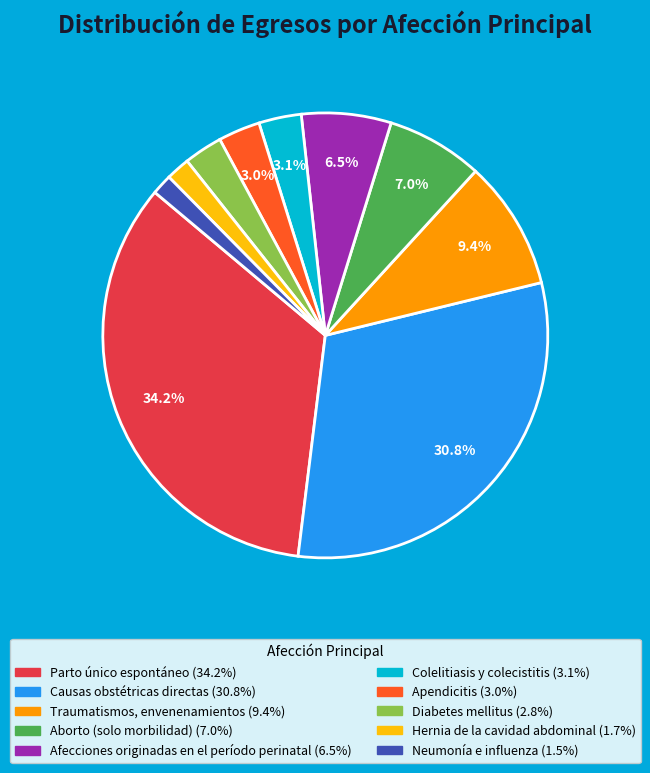

Which has a higher value, Causas obstétricas directas or Colelitiasis y colecistitis?

Causas obstétricas directas